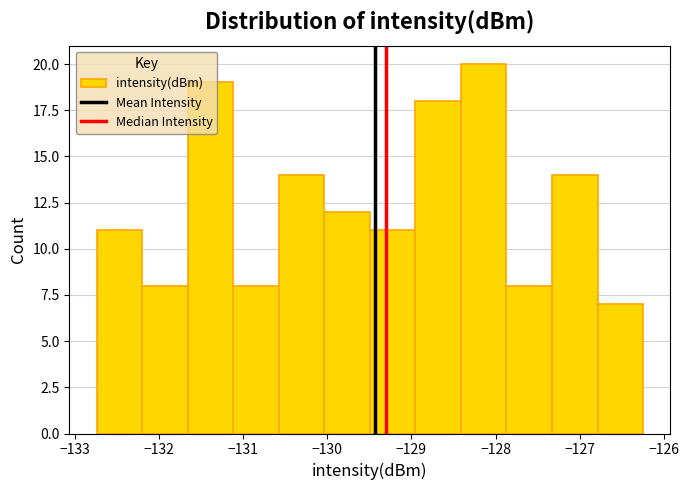

Reading left to right, list every bar in this chart as the range it spans on the x-axis followed by its height. Neither the bar edges nor the heights are printed on the chart, so give them approximately, as read against the axes.

-132.7 to -132.2: 11
-132.2 to -131.7: 8
-131.7 to -131.1: 19
-131.1 to -130.6: 8
-130.6 to -130.0: 14
-130.0 to -129.5: 12
-129.5 to -129.0: 11
-129.0 to -128.4: 18
-128.4 to -127.9: 20
-127.9 to -127.3: 8
-127.3 to -126.8: 14
-126.8 to -126.2: 7